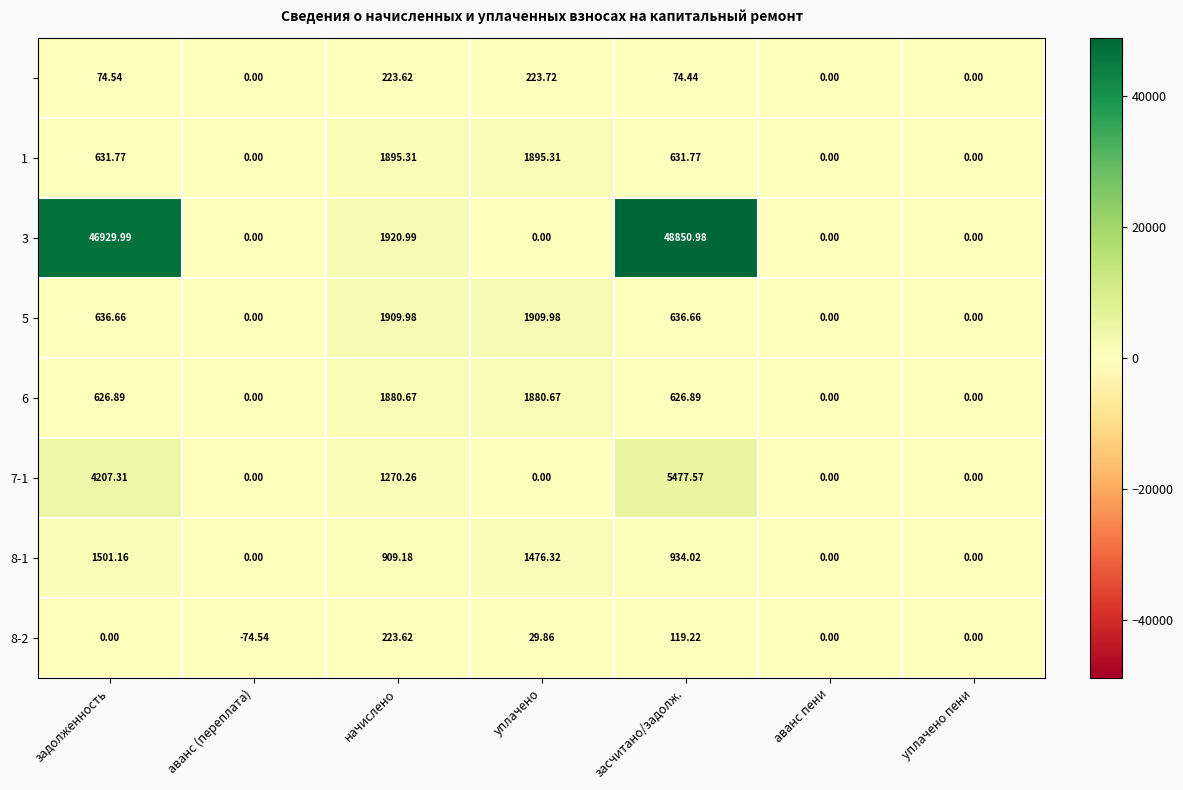

How many distinct data groups are displayed?

8